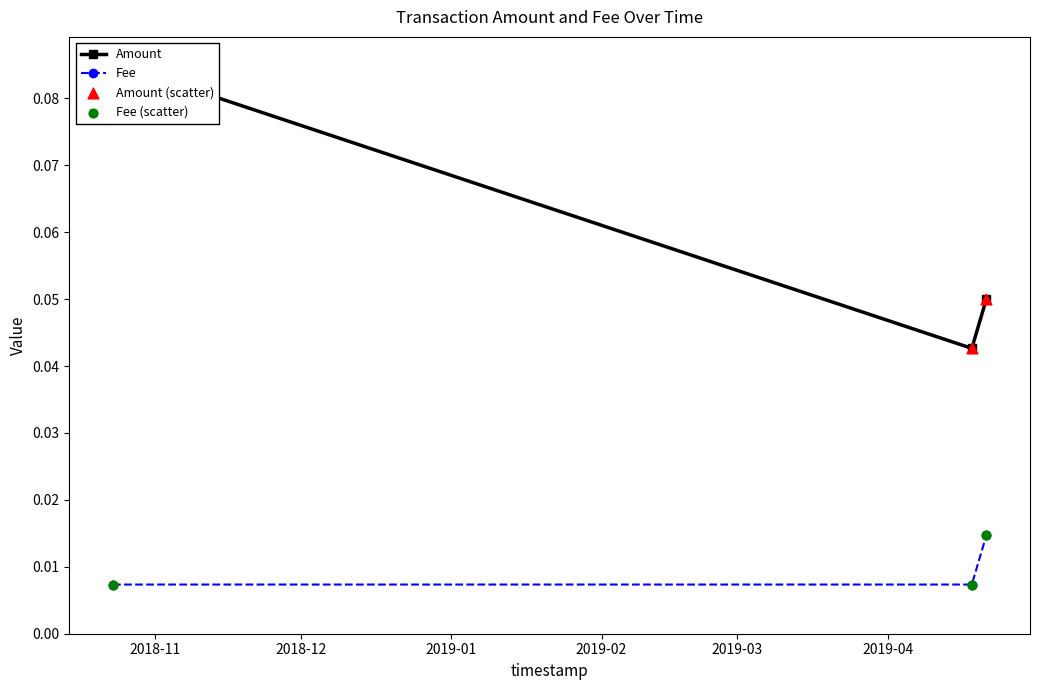

How many Fee values are between 0 and 1?

3